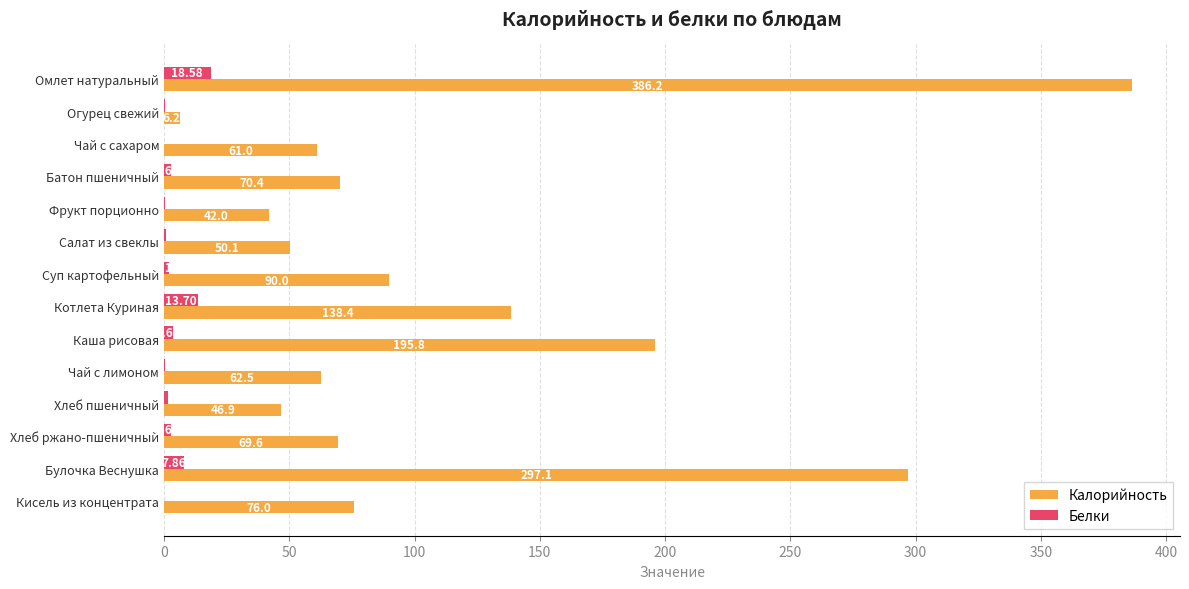

Which series changed the most between Хлеб пшеничный and Кисель из концентрата?

Калорийность